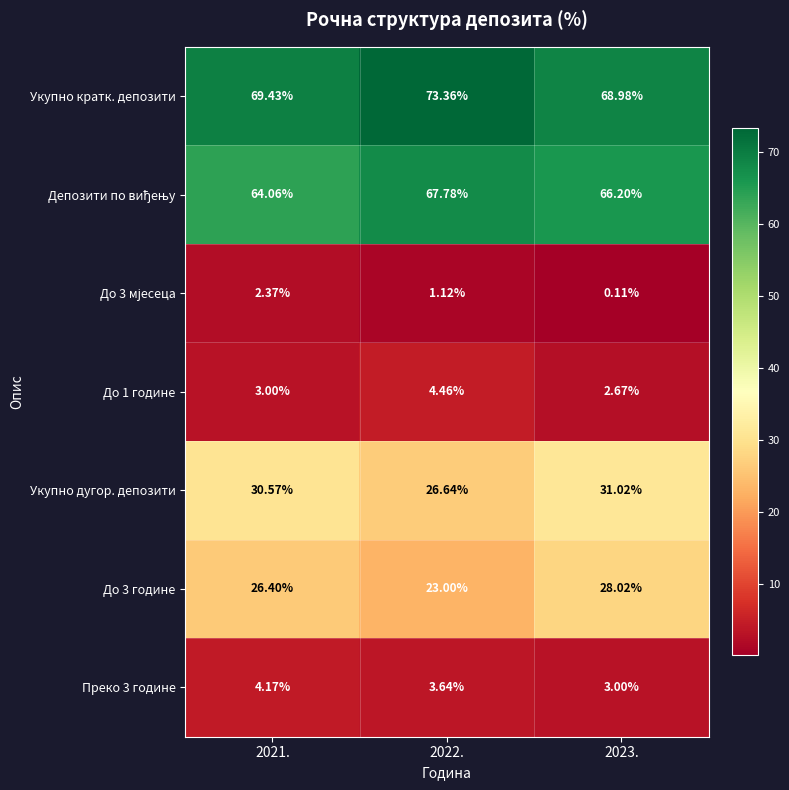

Is the value of До 1 године at 2023. greater than the value of Преко 3 године at 2022.?

No